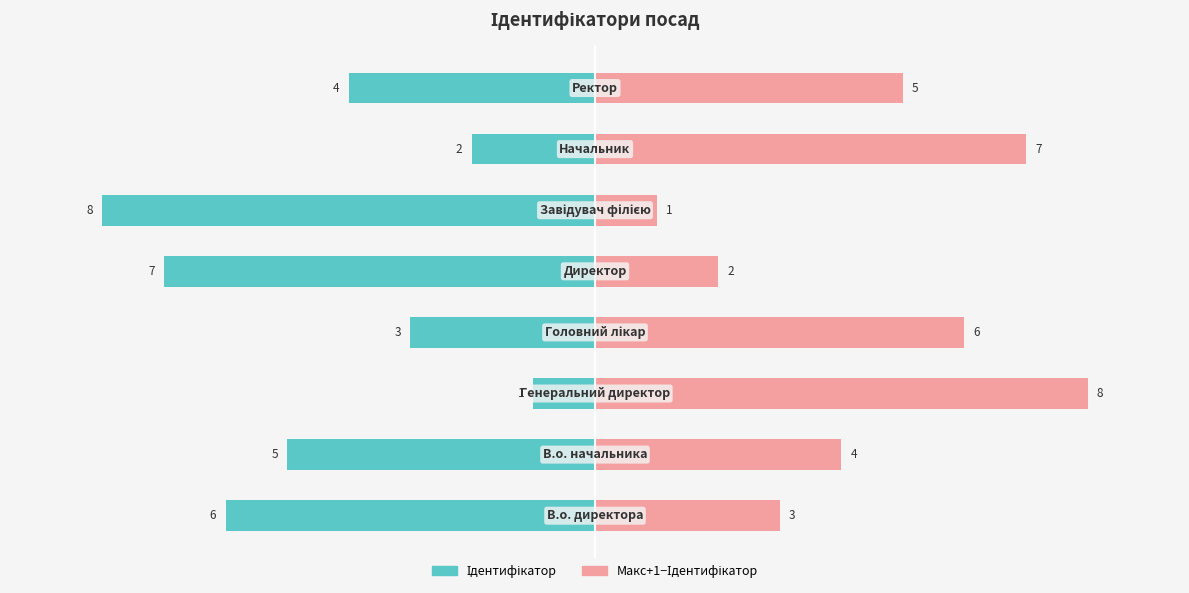

What is the average value of the Макс+1−Ідентифікатор series?

4